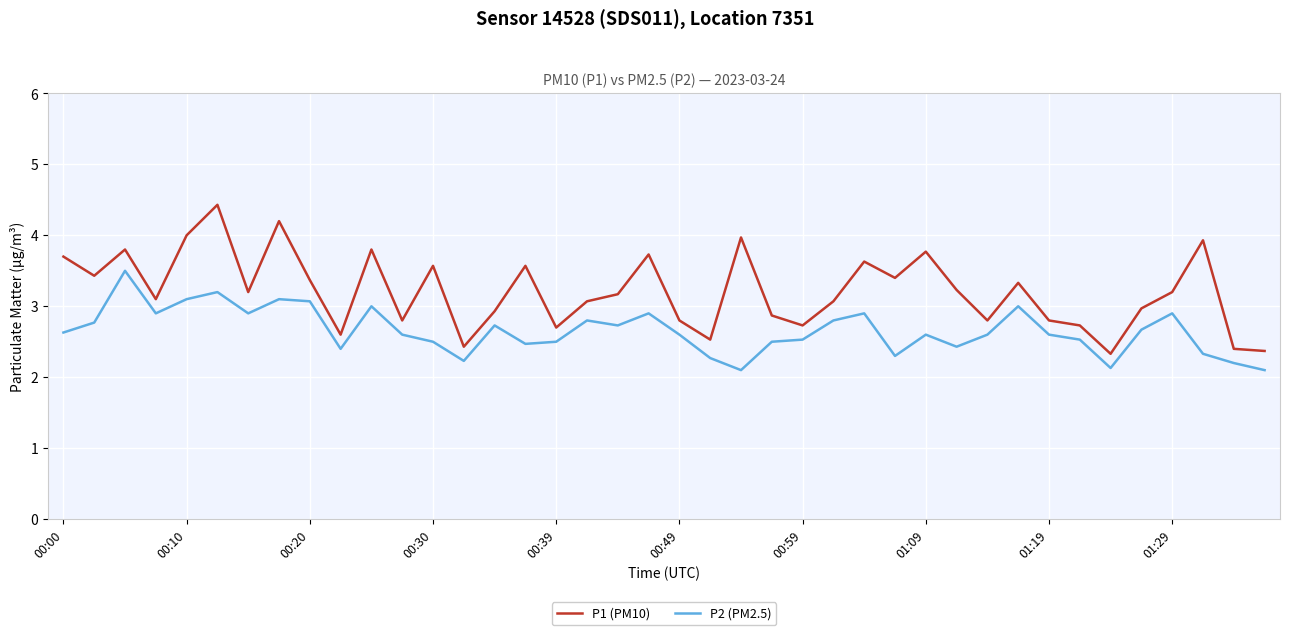

Which series has the widest spread of values?

P1 (PM10)